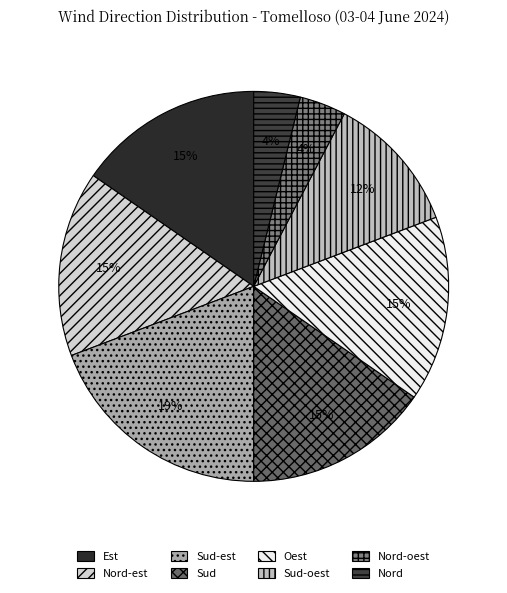

Is it true that Nord-oest is 4% of the pie?

True